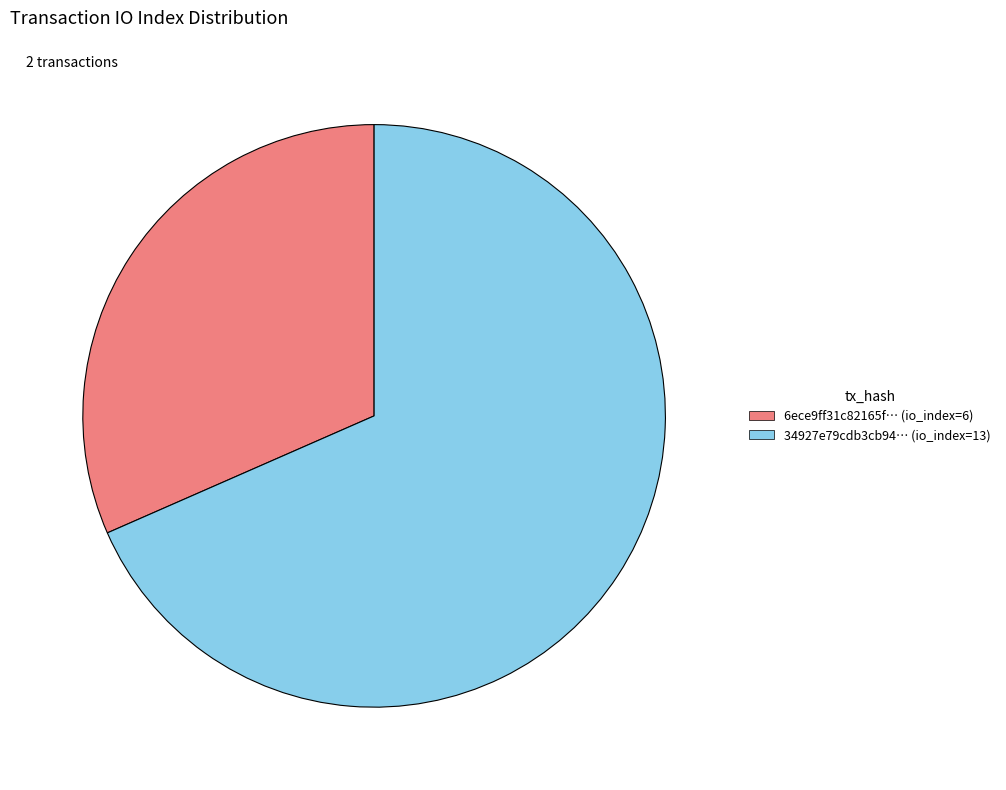

How many segments does this pie chart have?

2